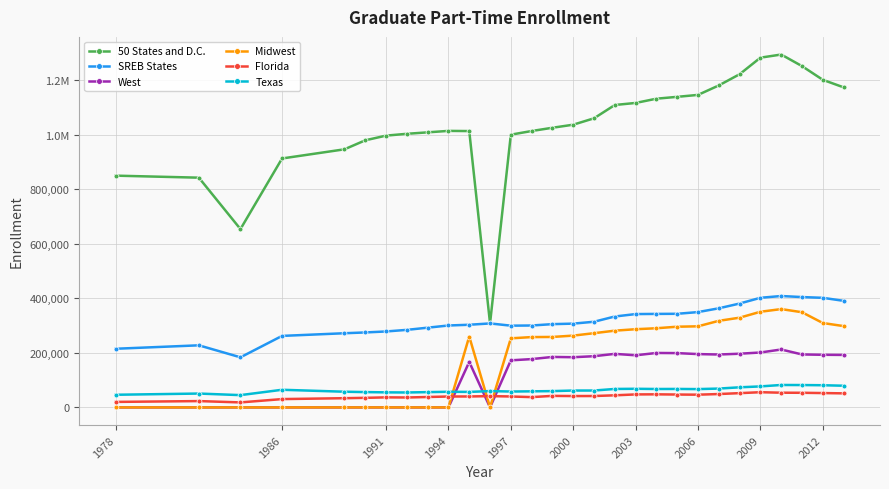

Is this an area chart (filled region under the line)?

No